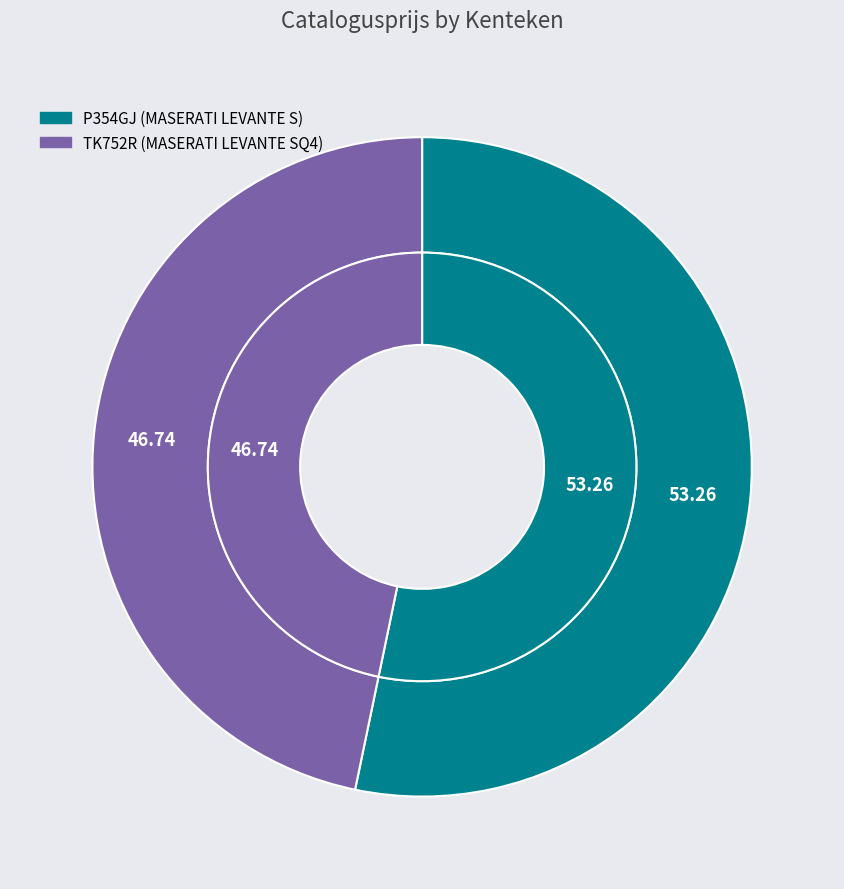

Is the sum of P354GJ and TK752R greater than half?

Yes